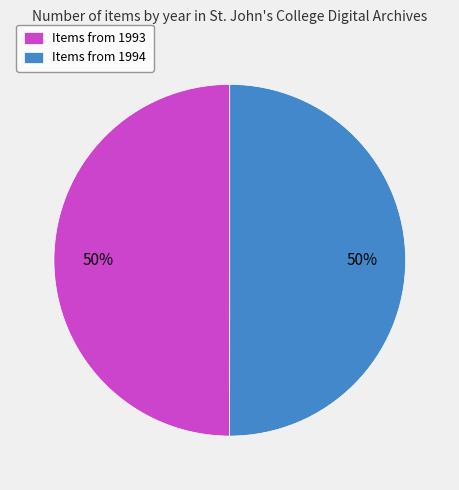

To the nearest percent, what portion does Items from 1994 represent?

50%